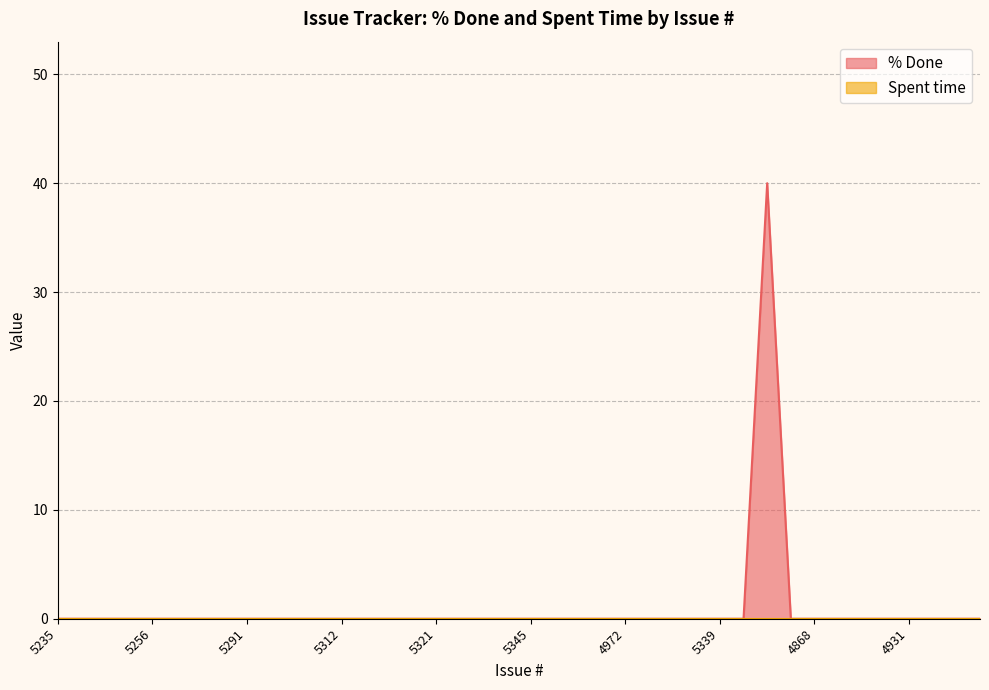

The % Done series shows -19 at 5256. True or false?

False